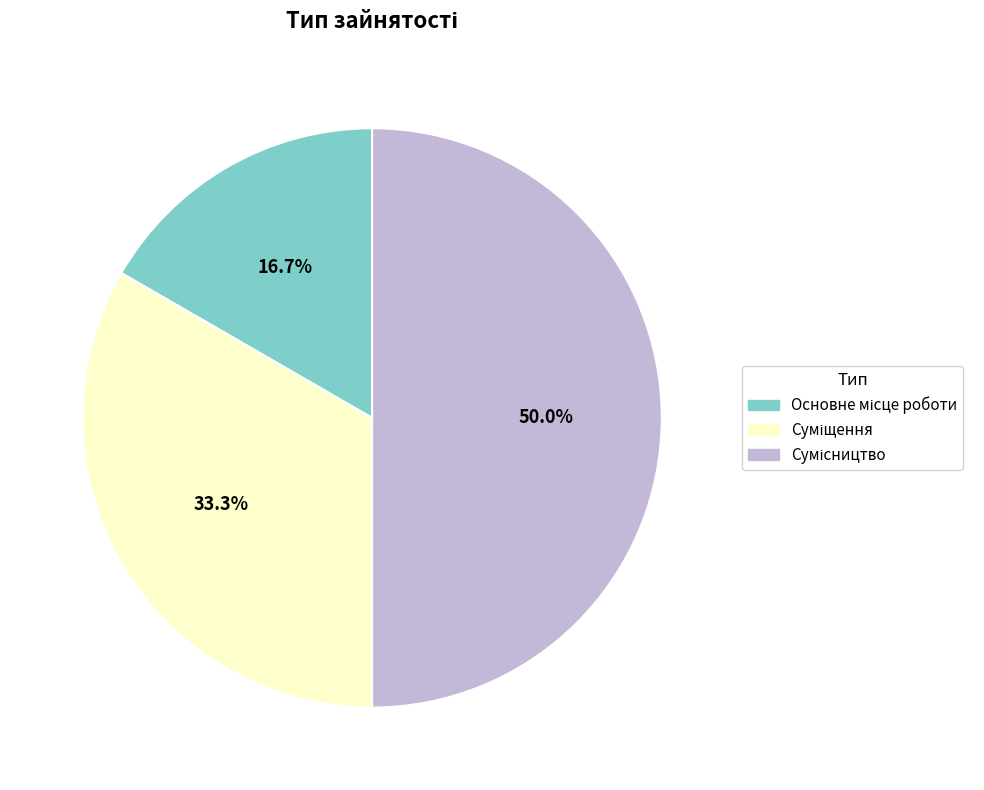

To the nearest percent, what is the combined percentage of Суміщення and Сумісництво?

83%